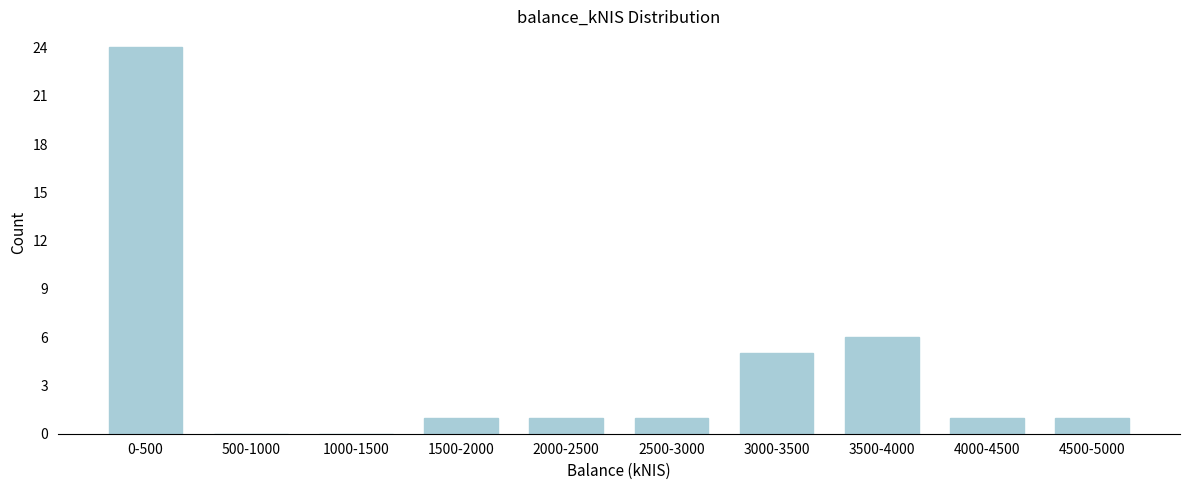

Reading right to left, extract all data points from this chart.

4500-5000=1	4000-4500=1	3500-4000=6	3000-3500=5	2500-3000=1	2000-2500=1	1500-2000=1	1000-1500=0	500-1000=0	0-500=24